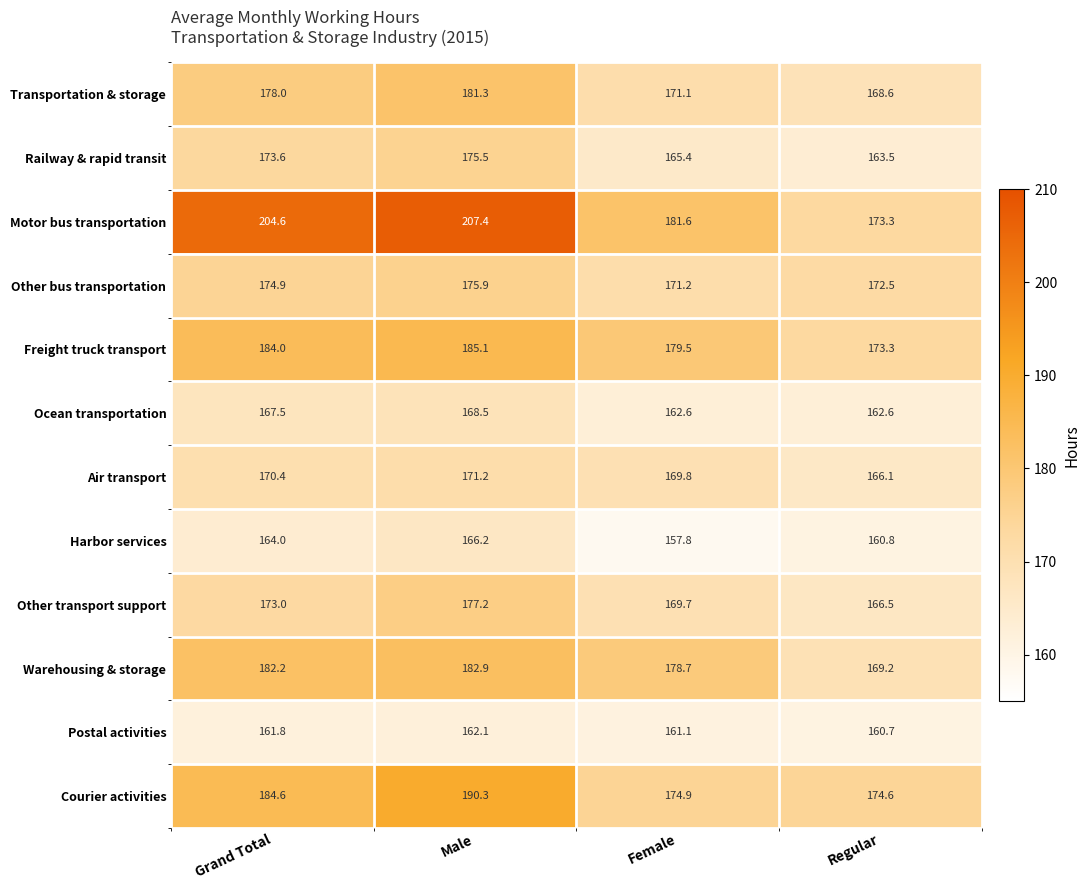

The value of Air transport at Grand Total is 170.4. True or false?

True